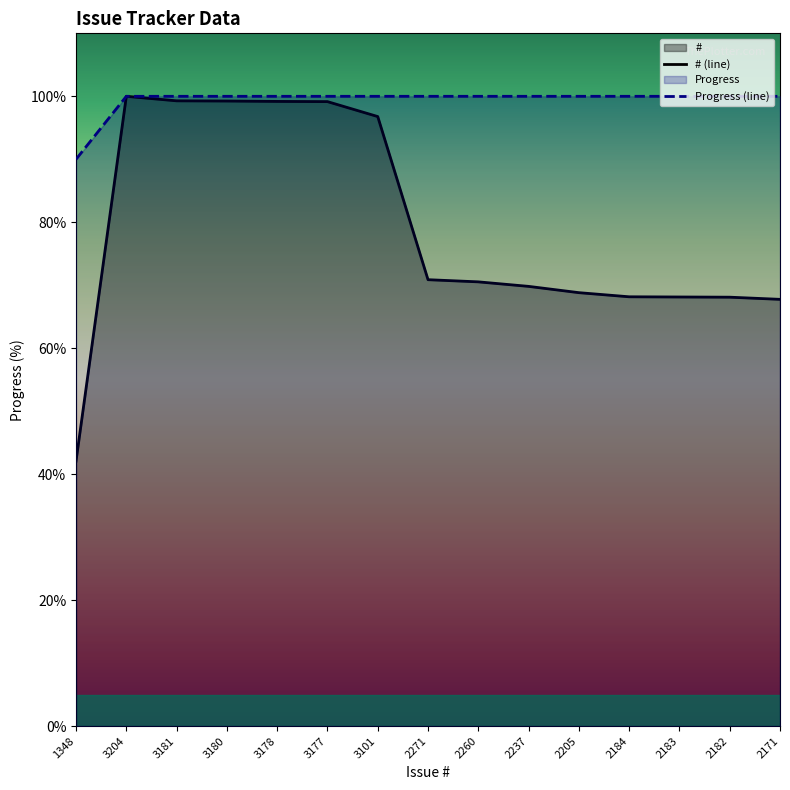

What value does the # series have at 2205?

68.8